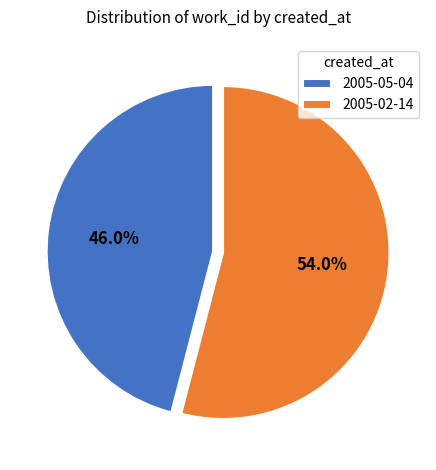

To the nearest percent, what is the combined percentage of 2005-02-14 and 2005-05-04?

100%